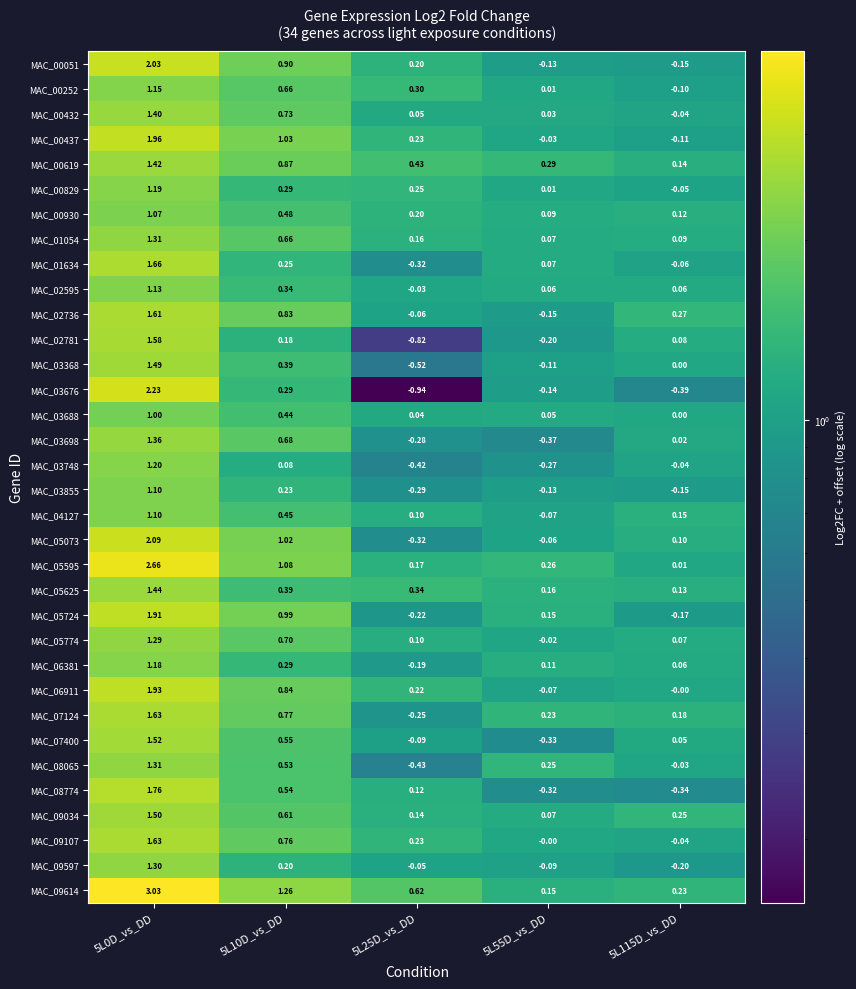

Is the value of MAC_00051 at 5L55D_vs_DD greater than the value of MAC_05724 at 5L0D_vs_DD?

No